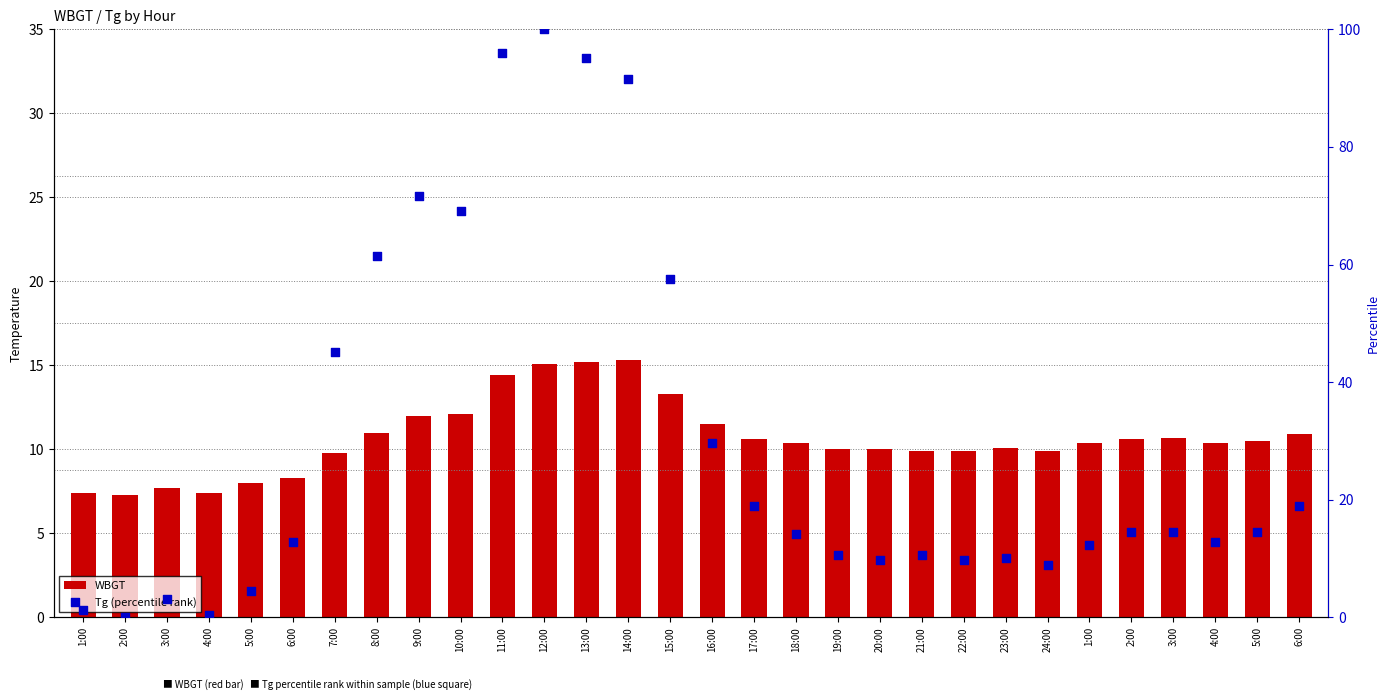

Is the value of Tg (percentile rank) at 1:00 greater than the value of WBGT at 11:00?

No